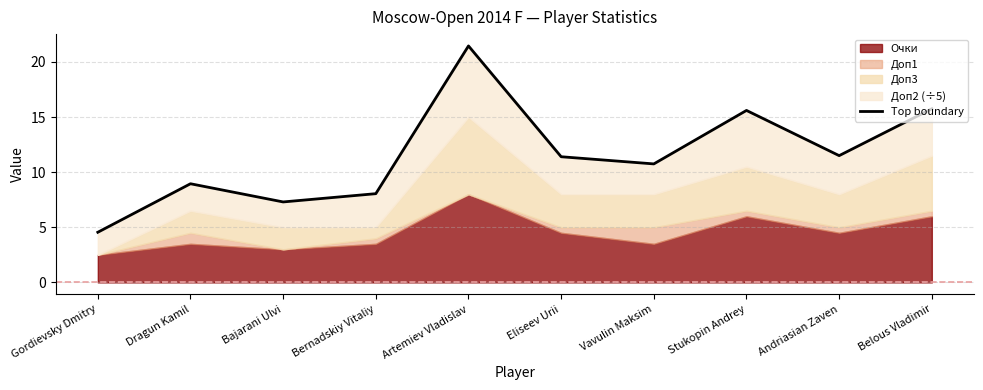

What is the label of the 5th point from the left?

Artemiev Vladislav